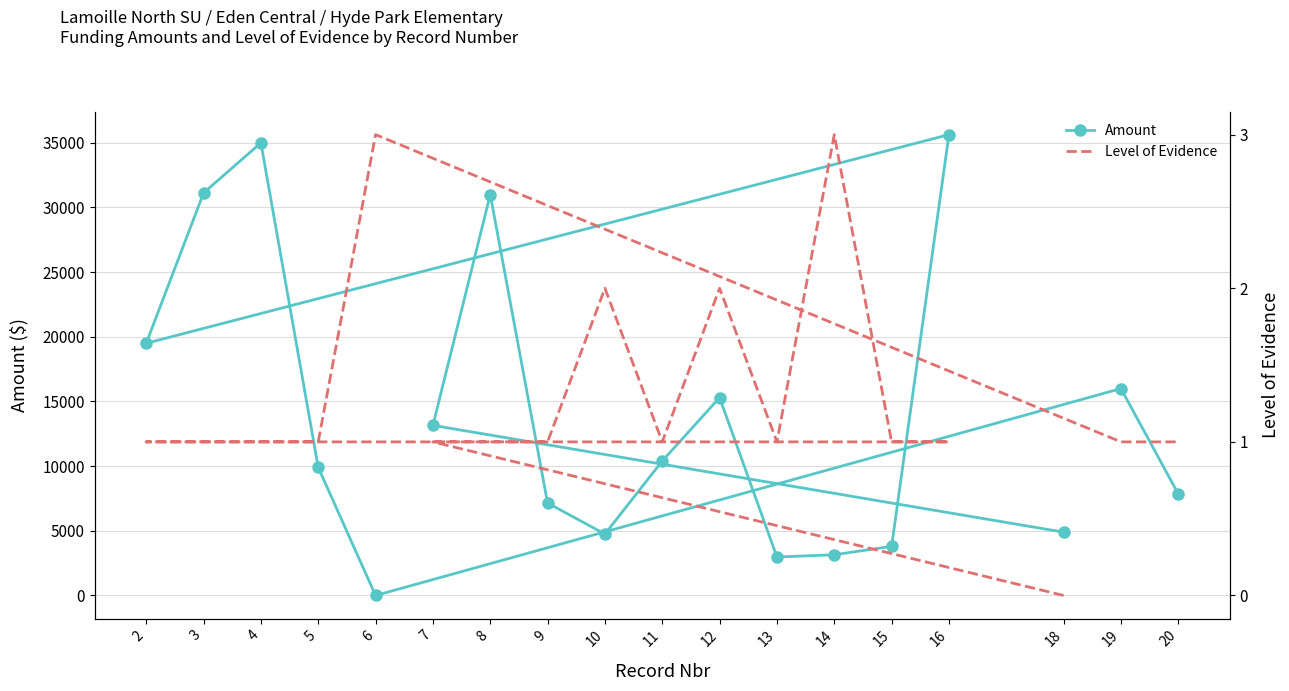

Between 7 and 11, which series saw the biggest shift?

Amount